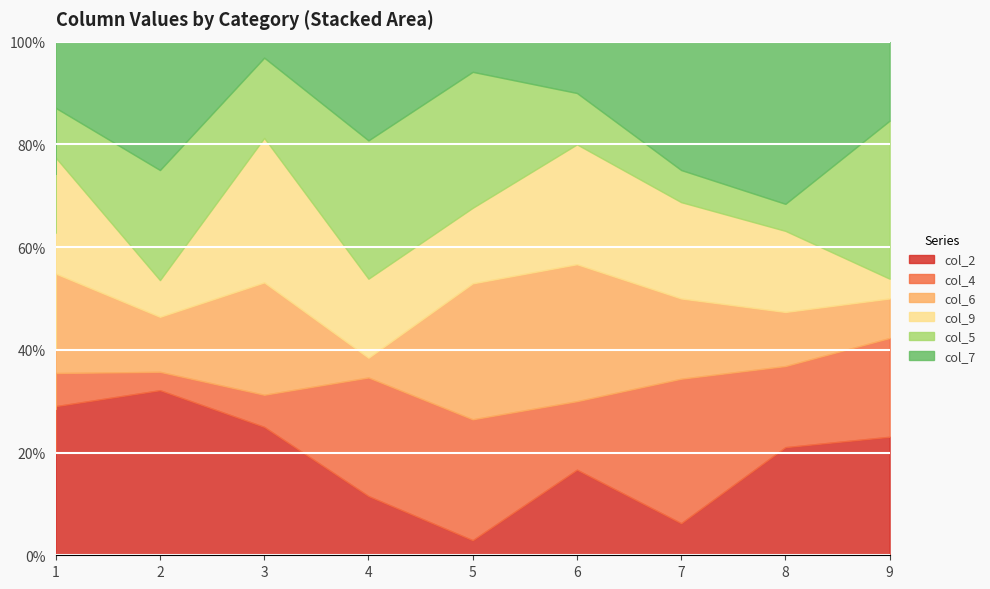

Which label corresponds to the largest value in the chart?

2